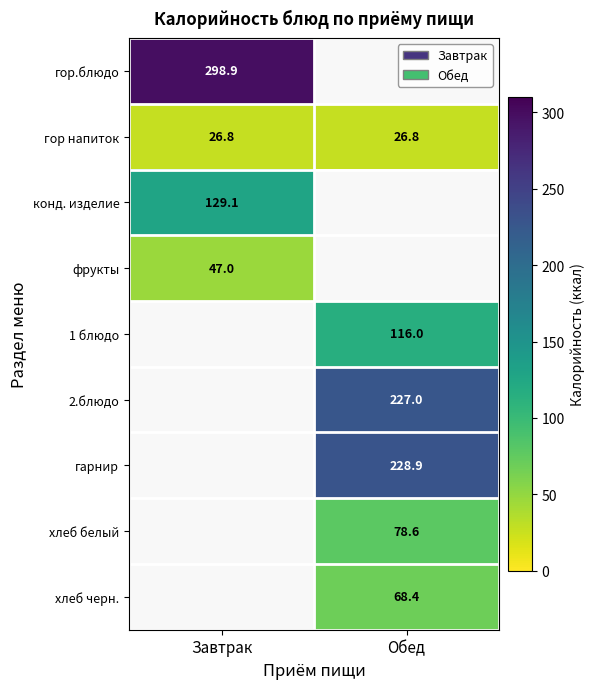

The 1 блюдо series shows 116.0 at Обед. True or false?

True